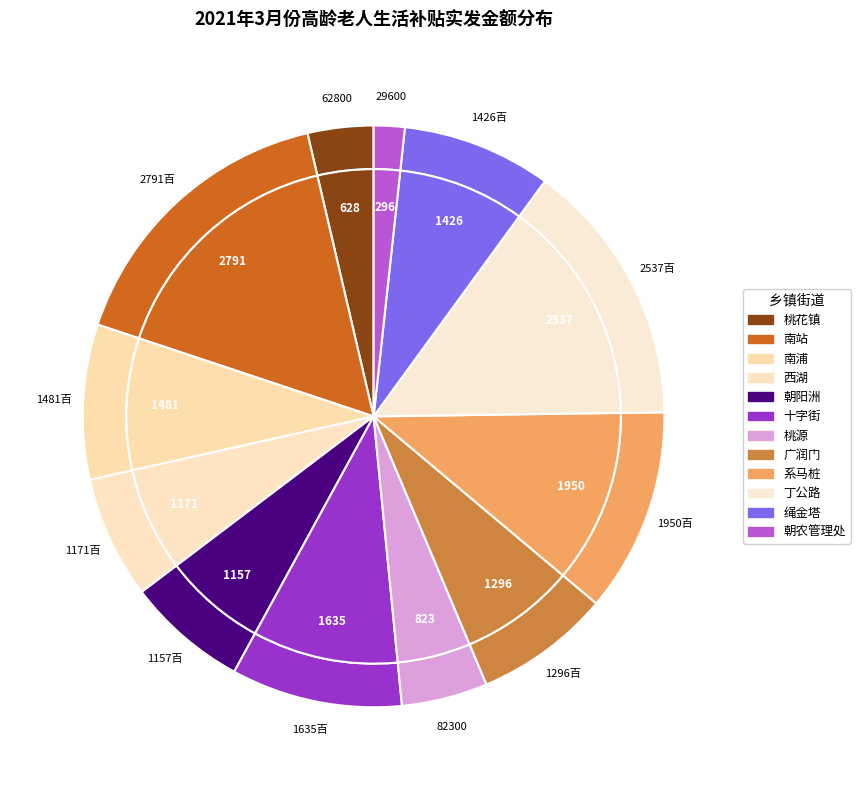

Between 系马桩 and 西湖, which is larger?

系马桩